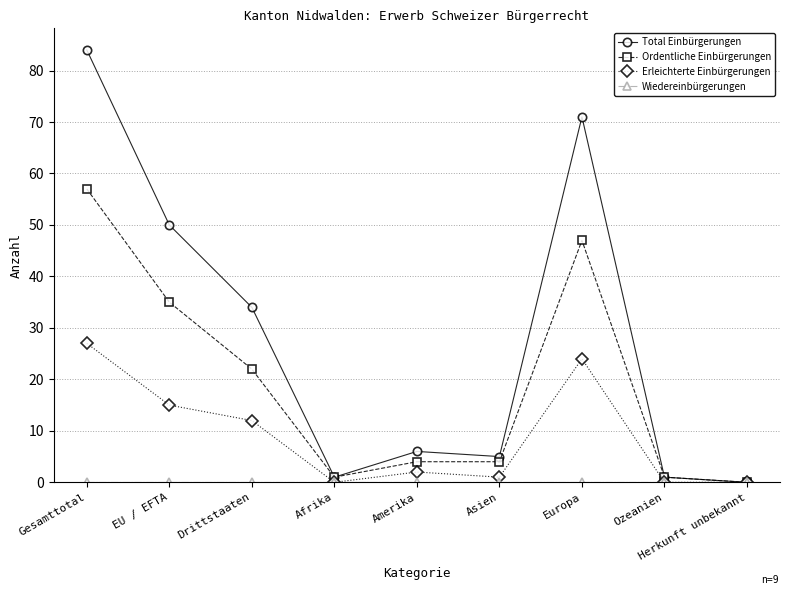

What is the total value across all series at Asien?

10